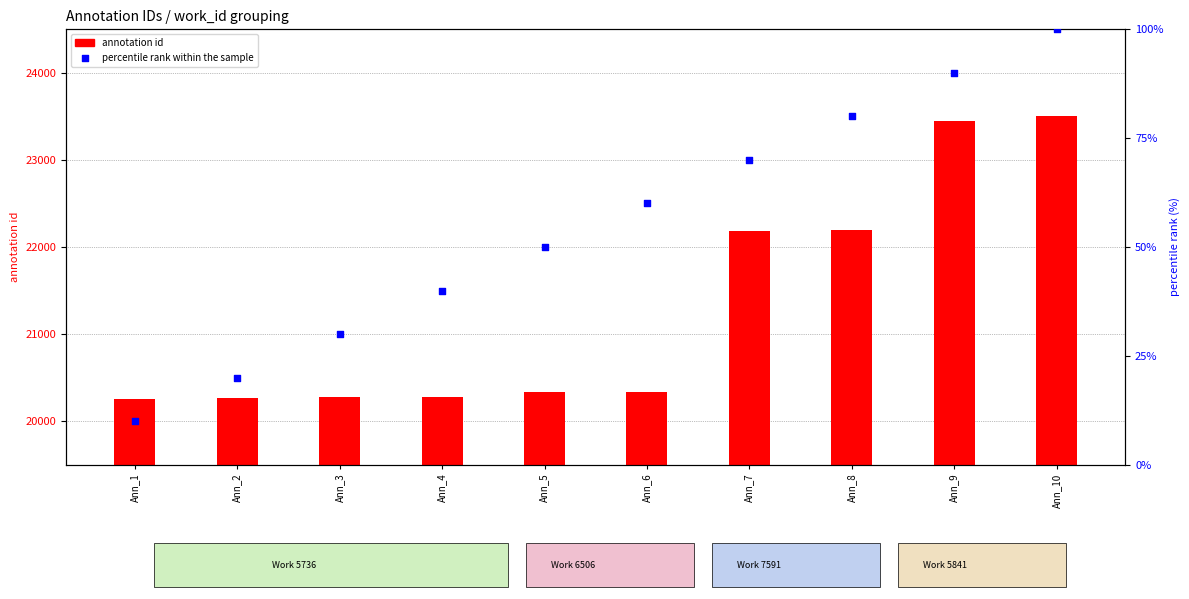

Is the value of percentile rank within the sample at Ann_3 greater than the value of annotation id at Ann_1?

No